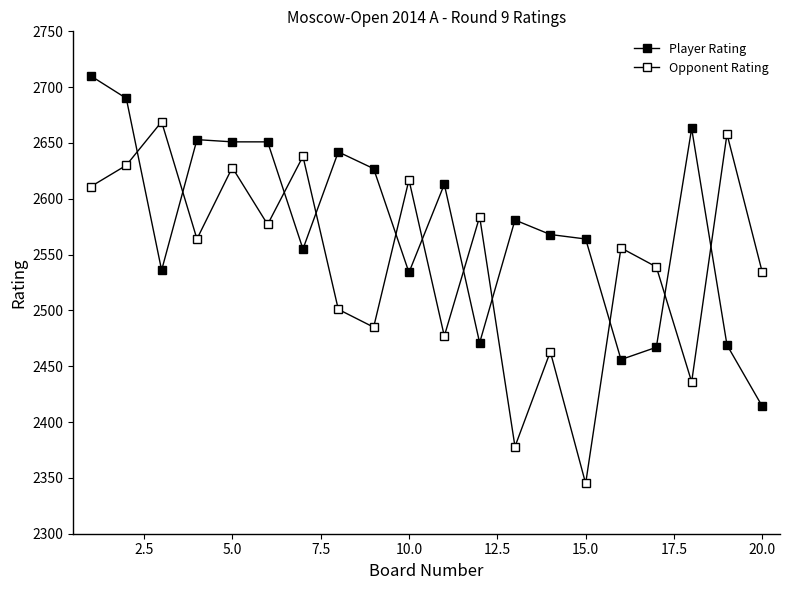

How many lines are shown in the chart?

2